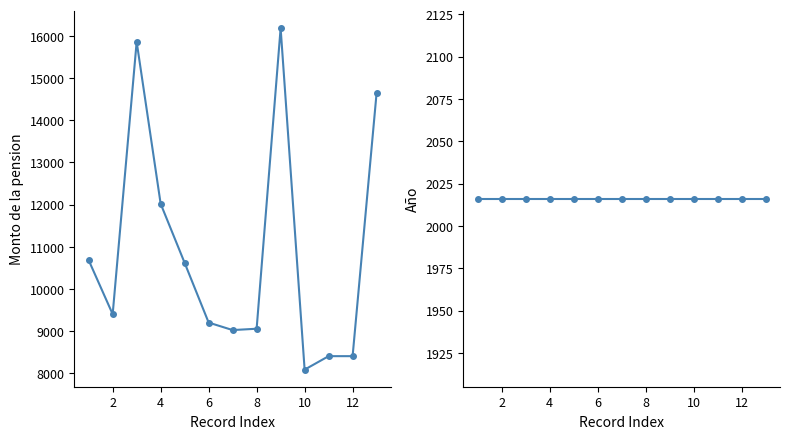

What is the highest value of the Monto de la pension series?

16188.0